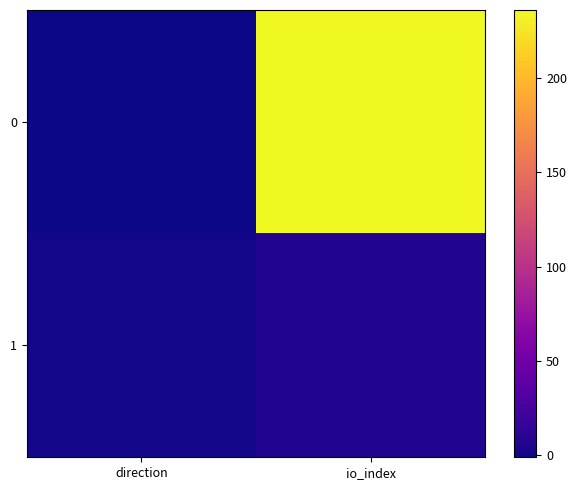

What is the total value across all series at io_index?

243